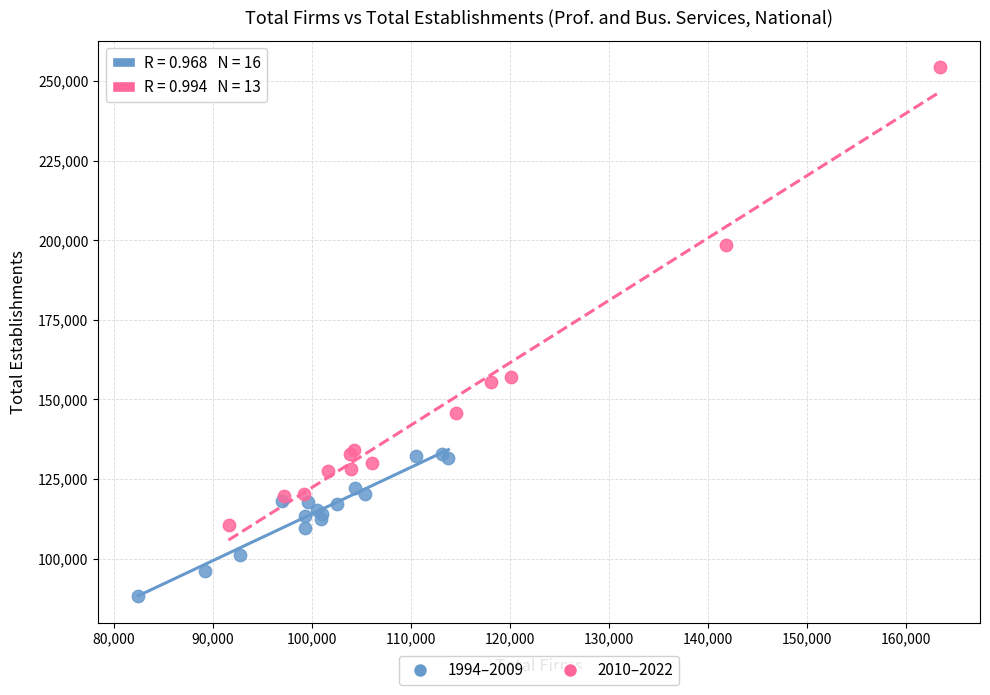

Which series reaches the maximum Y coordinate?

2010–2022